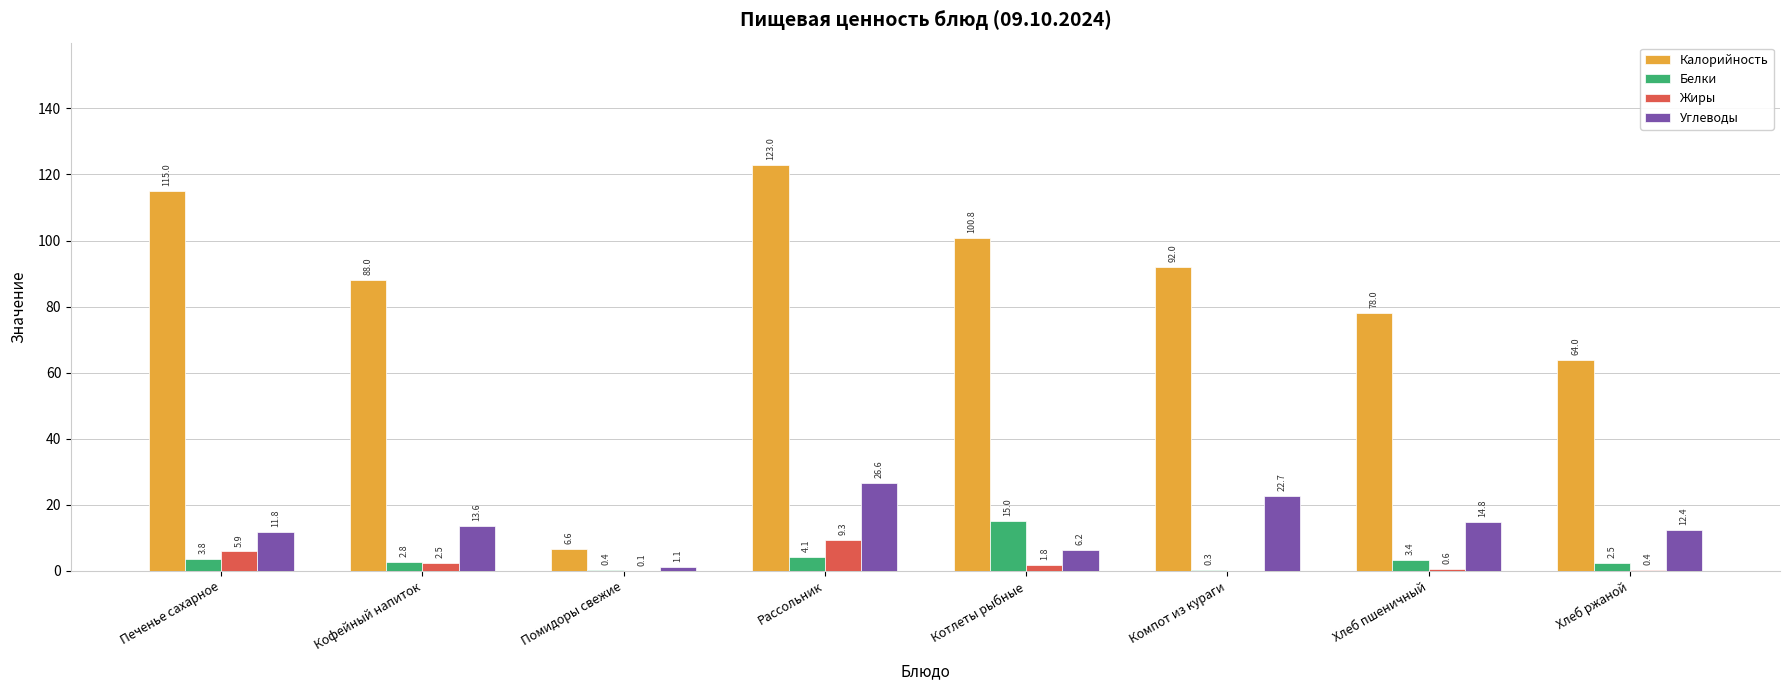

Between Хлеб пшеничный and Хлеб ржаной, which series saw the biggest shift?

Калорийность